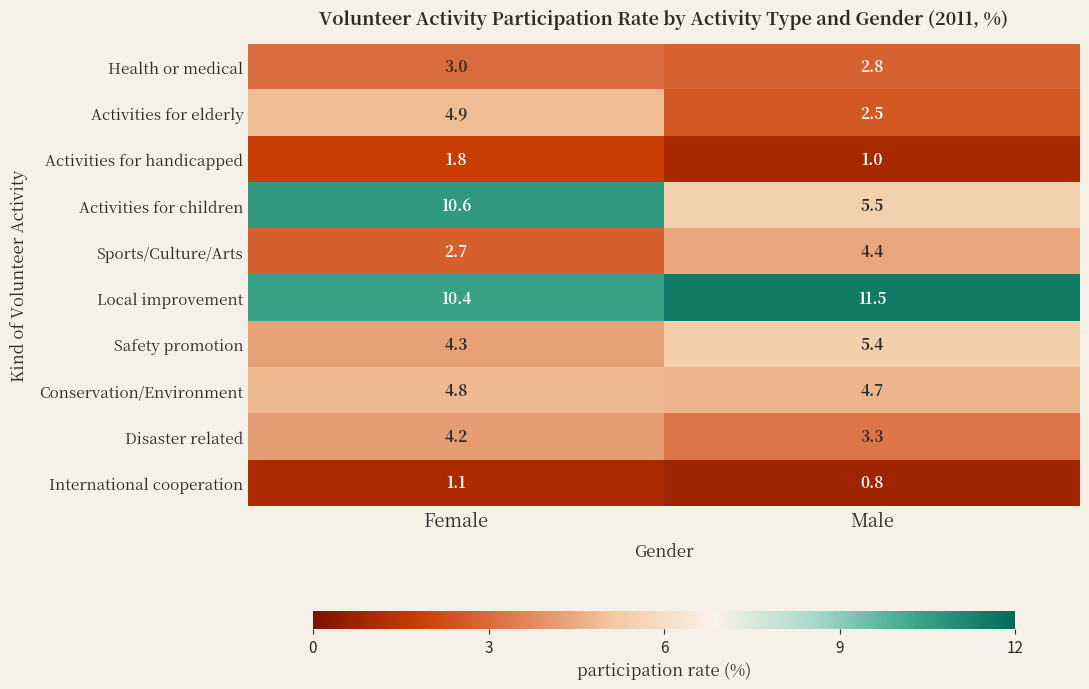

Reading right to left, list all the values displayed in this chart.

Health or medical: Male=2.8	Female=3.0
Activities for elderly: Male=2.5	Female=4.9
Activities for handicapped: Male=1.0	Female=1.8
Activities for children: Male=5.5	Female=10.6
Sports/Culture/Arts: Male=4.4	Female=2.7
Local improvement: Male=11.5	Female=10.4
Safety promotion: Male=5.4	Female=4.3
Conservation/Environment: Male=4.7	Female=4.8
Disaster related: Male=3.3	Female=4.2
International cooperation: Male=0.8	Female=1.1